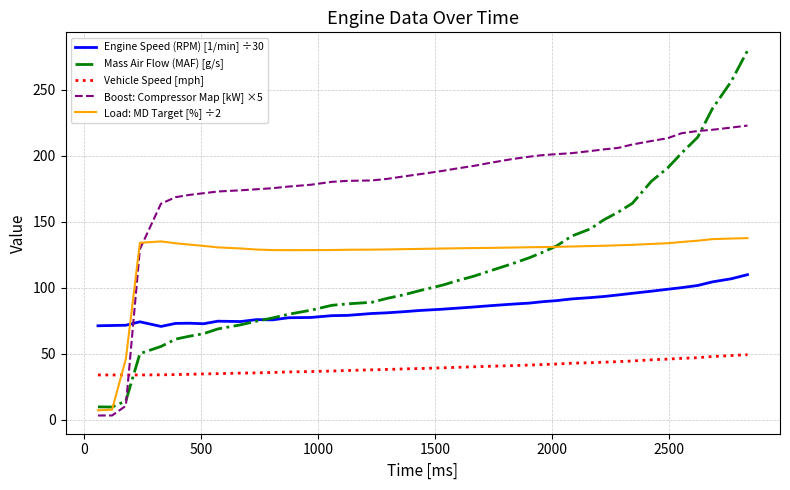

Rank the series by their maximum value, from highest to lowest.

Mass Air Flow (MAF) [g/s], Boost: Compressor Map [kW] ×5, Load: MD Target [%] ÷2, Engine Speed (RPM) [1/min] ÷30, Vehicle Speed [mph]